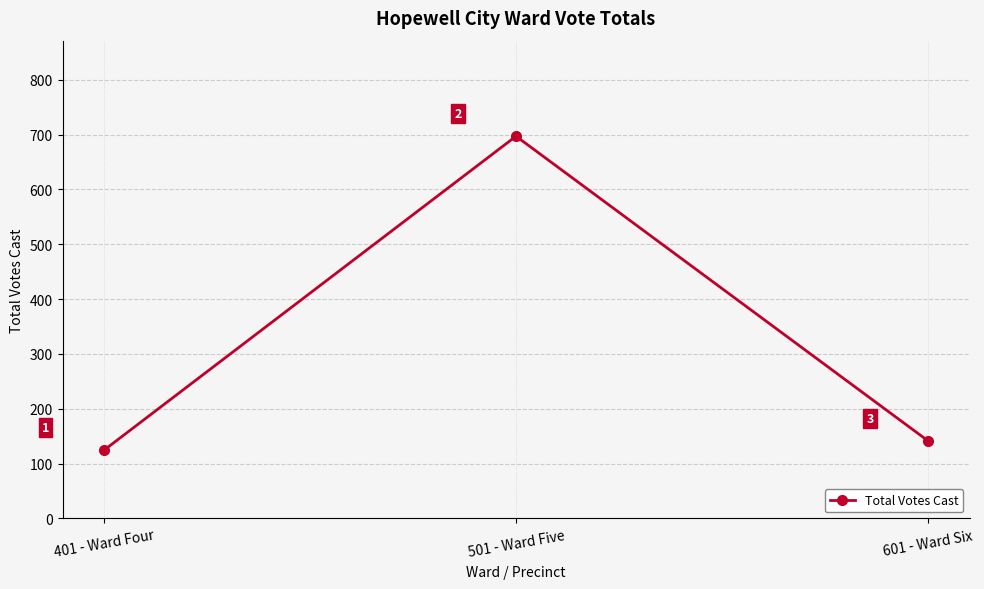

The value at 601 - Ward Six is 141. True or false?

True